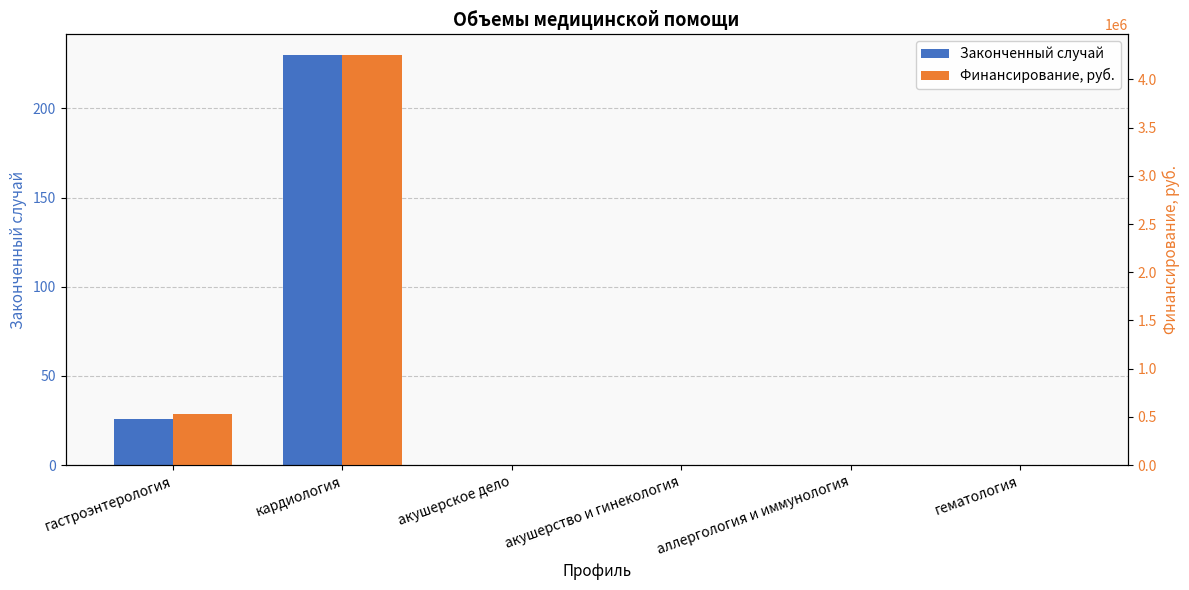

At which label is Финансирование, руб. closest to 2127681?

гастроэнтерология